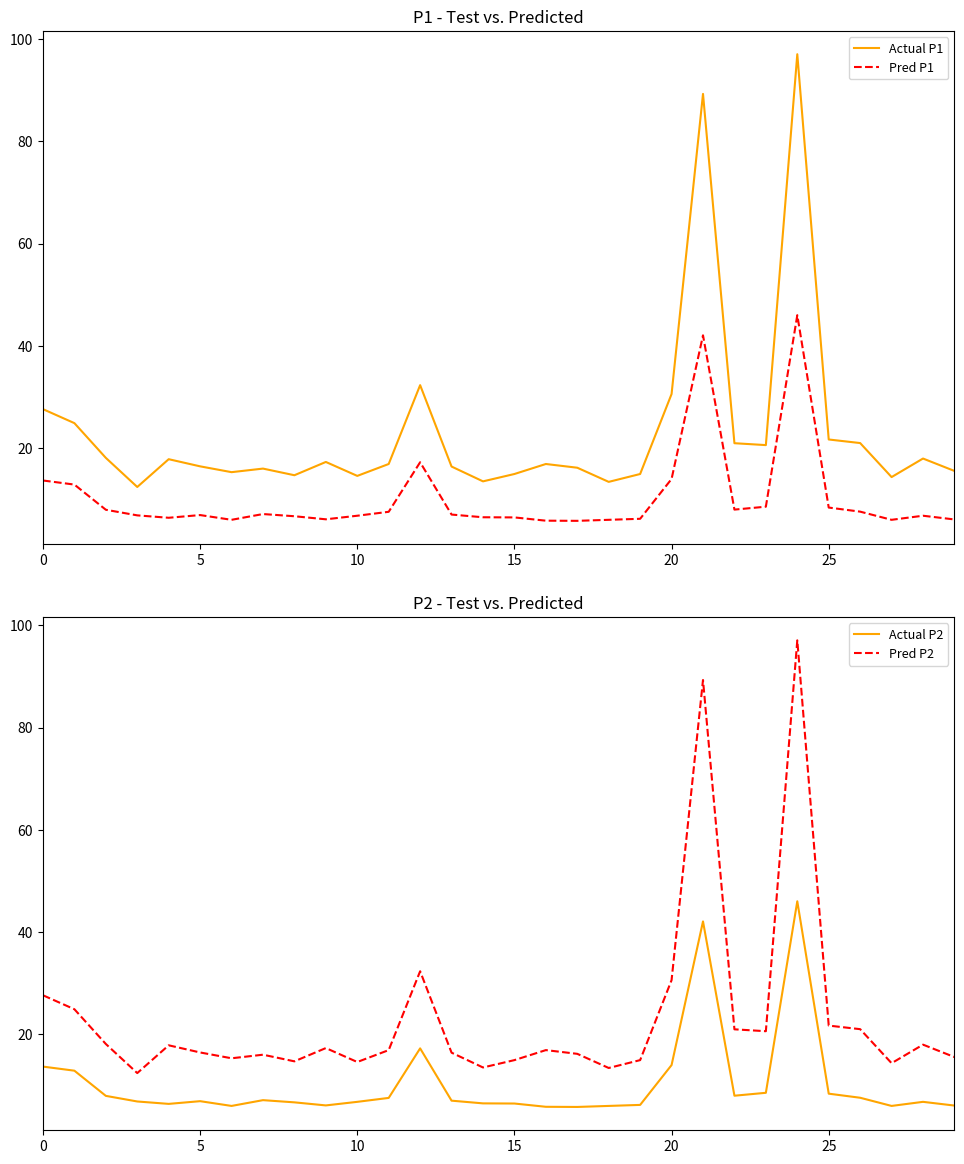

At which category is the sum across all series the highest?

24